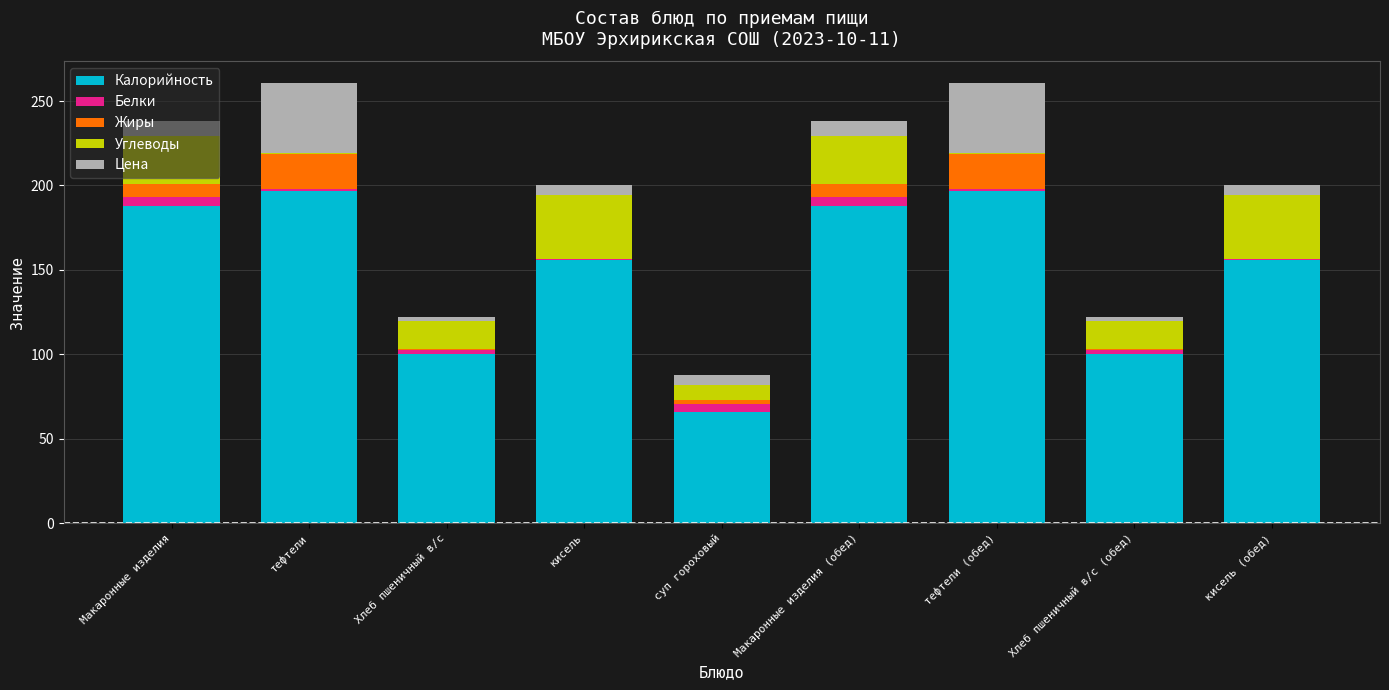

Is it true that Калорийность equals 96.8 at кисель (обед)?

False